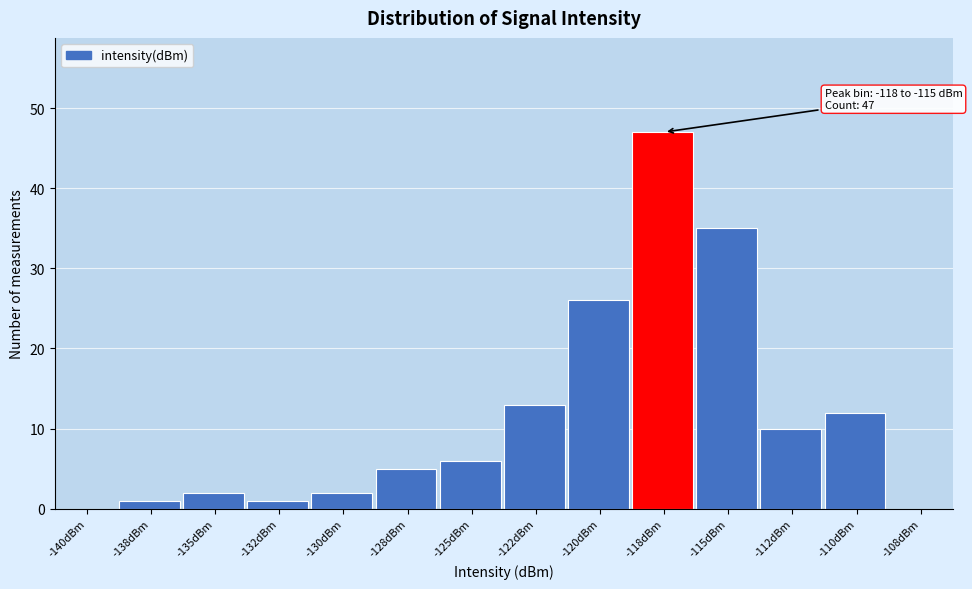

Reading left to right, transcribe all the data shown in this chart.

-140dBm=0	-138dBm=1	-135dBm=2	-132dBm=1	-130dBm=2	-128dBm=5	-125dBm=6	-122dBm=13	-120dBm=26	-118dBm=47	-115dBm=35	-112dBm=10	-110dBm=12	-108dBm=0